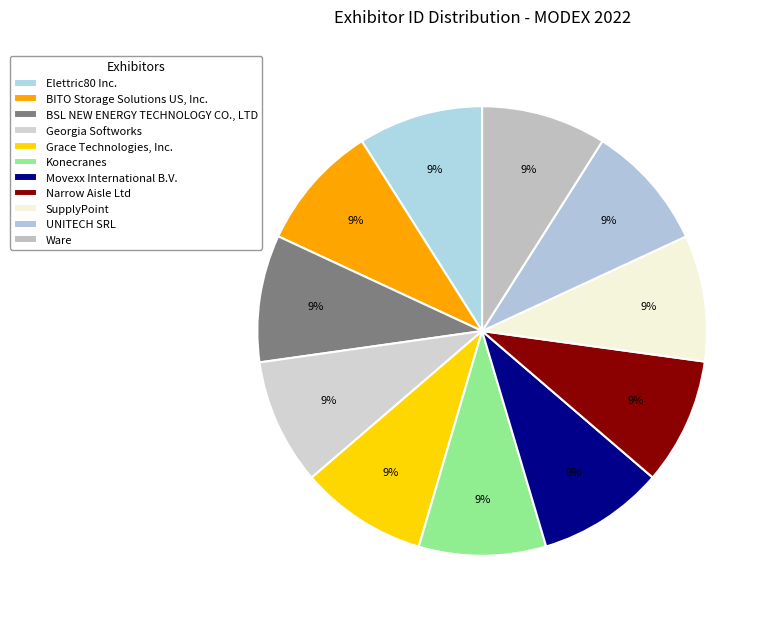

Count the number of slices in the pie.

11